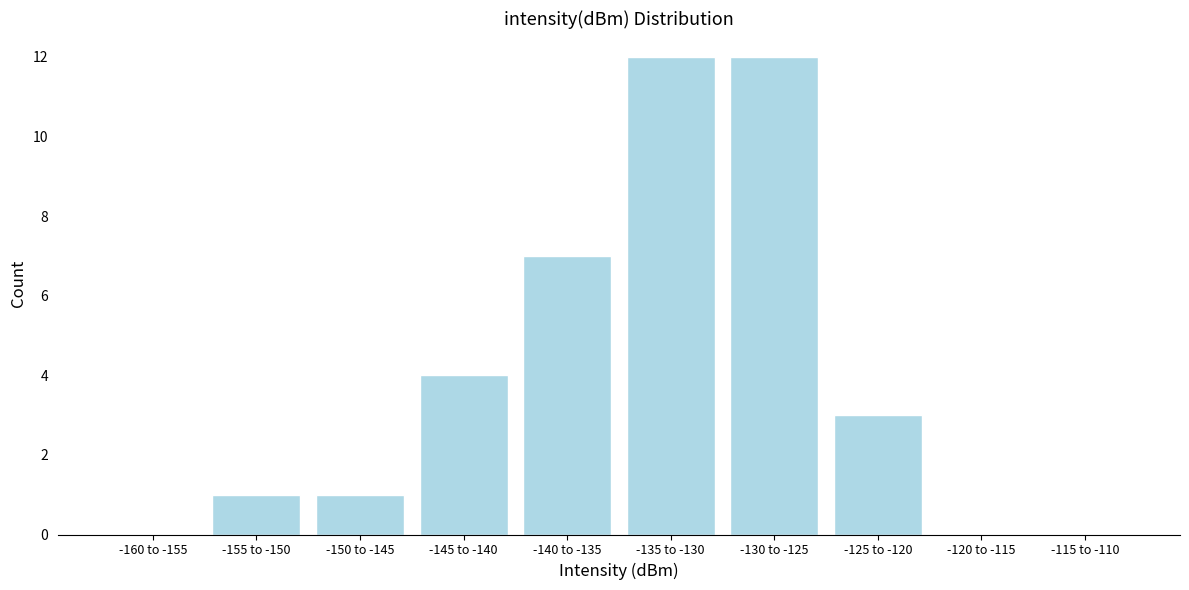

What is the sum of the values at -125 to -120 and -155 to -150?

4